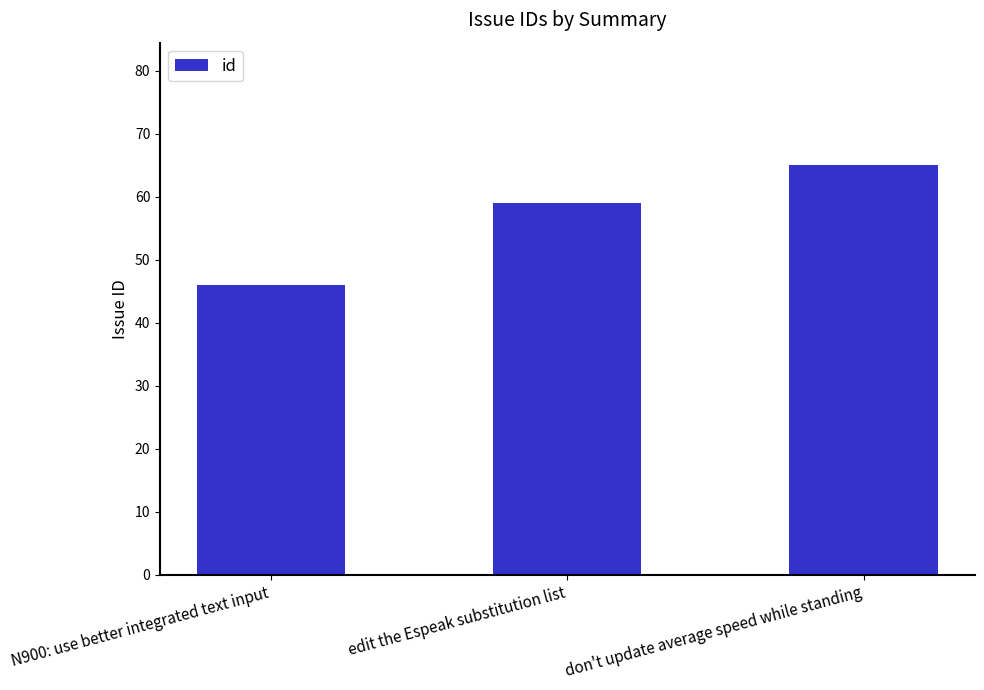

The value at don't update average speed while standing is 65. True or false?

True